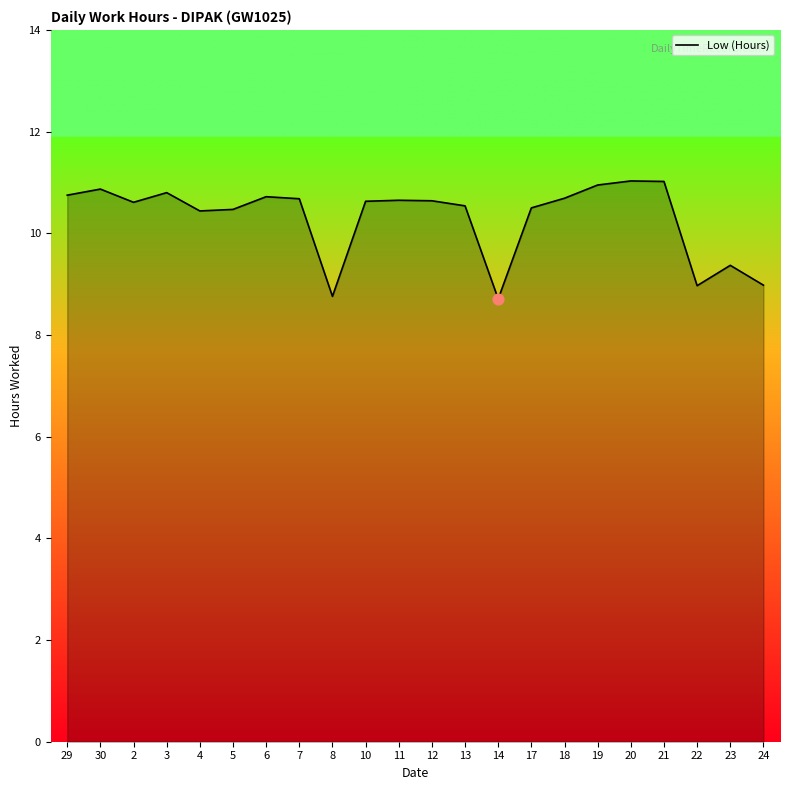

Approximately how many times larger is the value at 23 compared to 21?

0.9